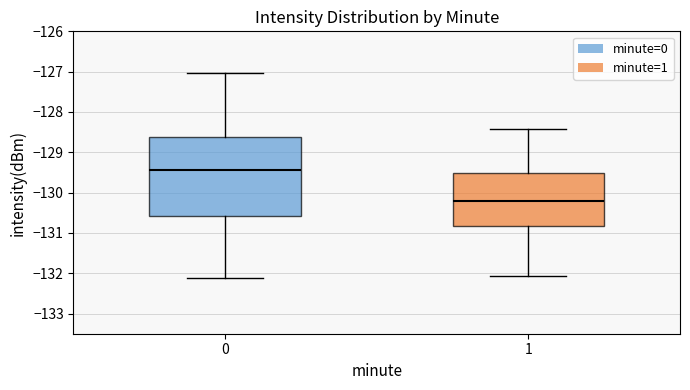

Which box is the tallest, from its lower edge to its upper edge?

0